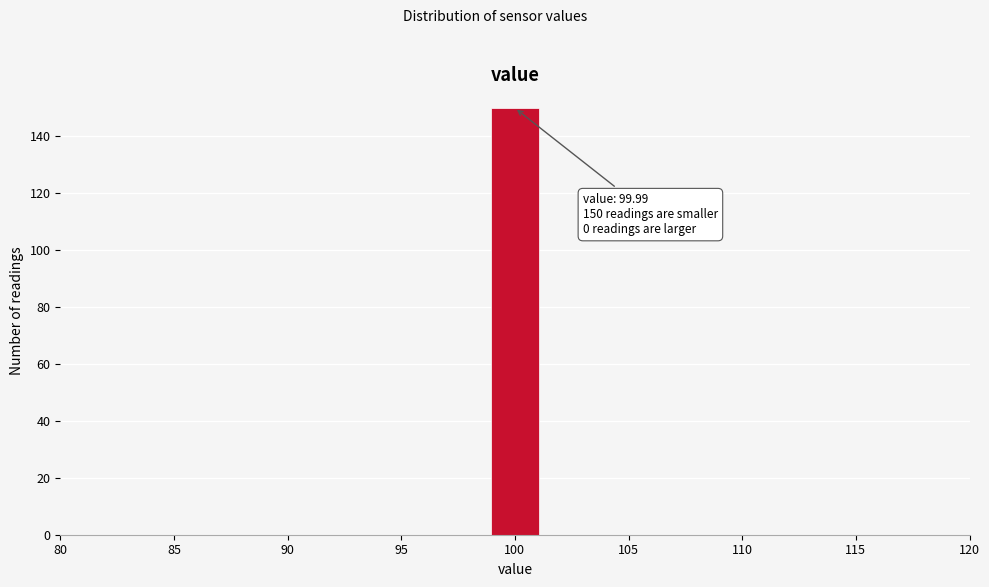

Which range on the x-axis has the tallest bar?

99.0 to 101.0